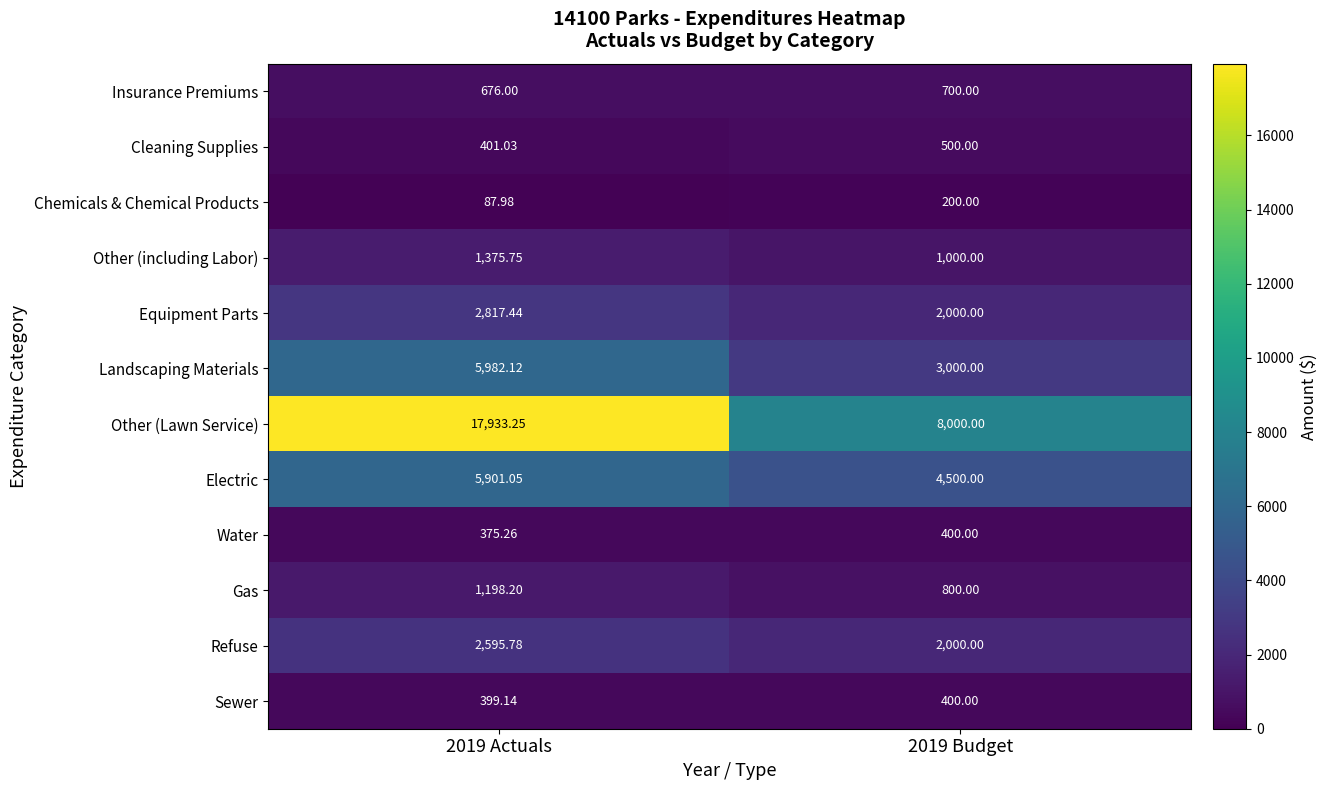

How many categories are shown in the chart?

2